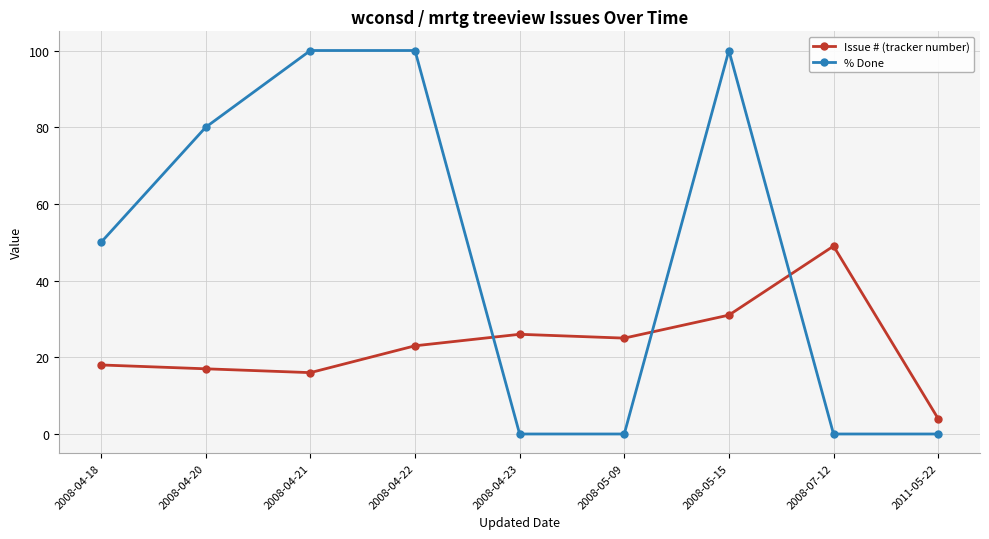

True or false: % Done has more than 2 points higher than both neighbors.

False